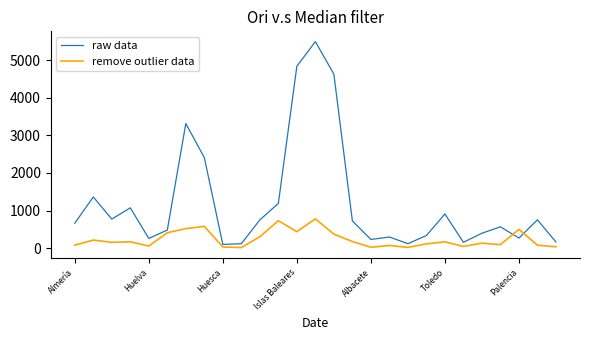

List the series in order of their peak value, lowest first.

remove outlier data, raw data